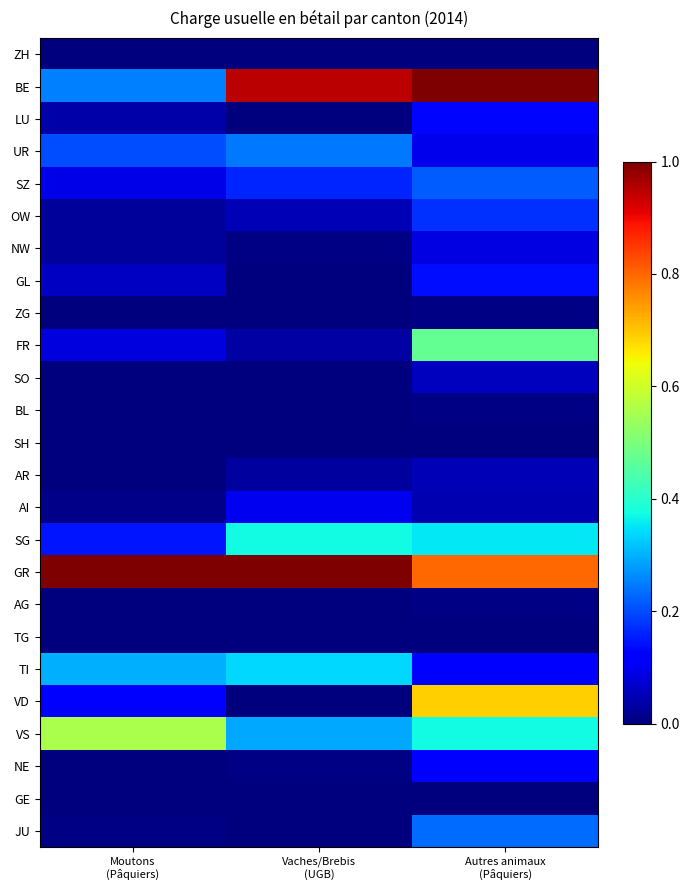

Which series has the largest range (max minus min)?

BE